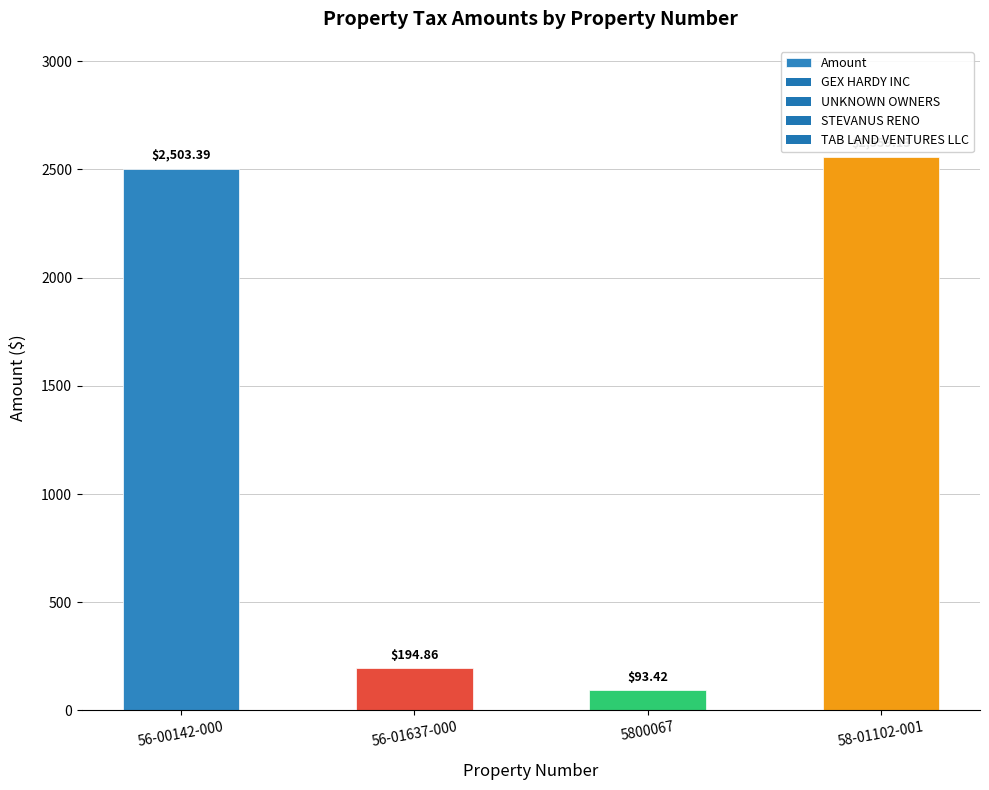

How many distinct data groups are displayed?

1